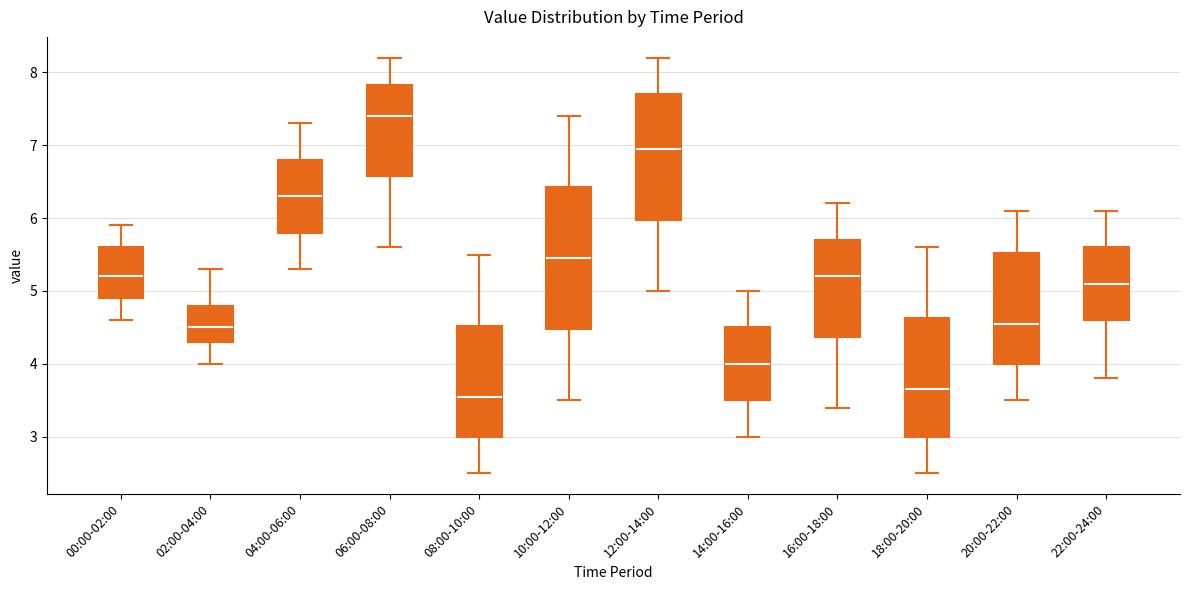

Comparing the boxes themselves (not the whiskers), which one is the tallest?

10:00-12:00